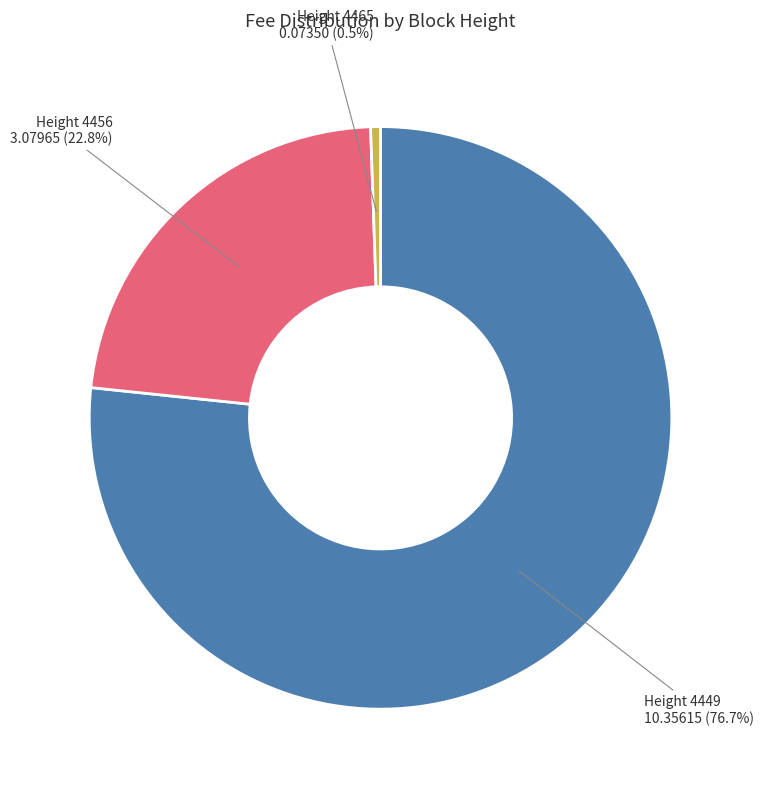

Is there any slice that represents more than half of the pie?

Yes